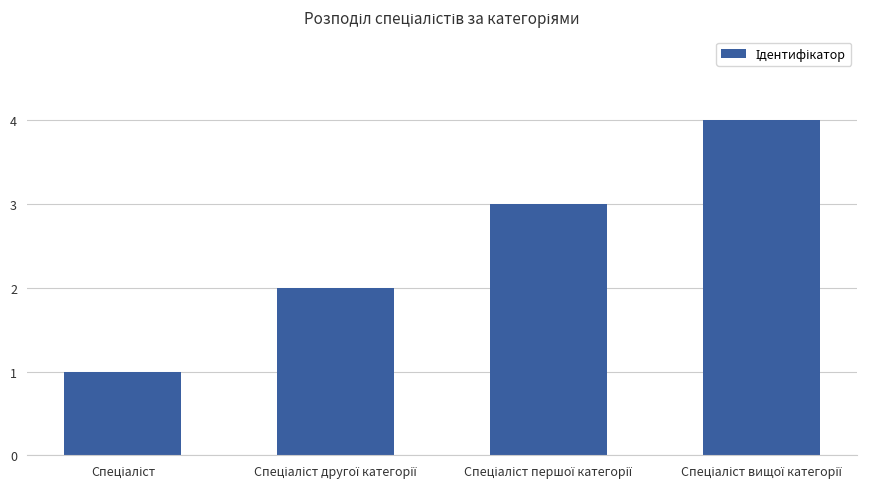

Count the number of data series in this chart.

1